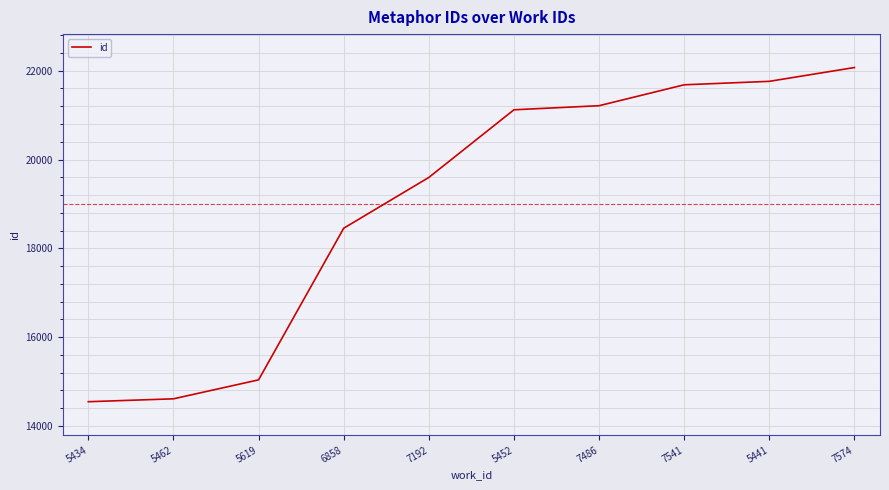

The value at 7486 is 21212. True or false?

True